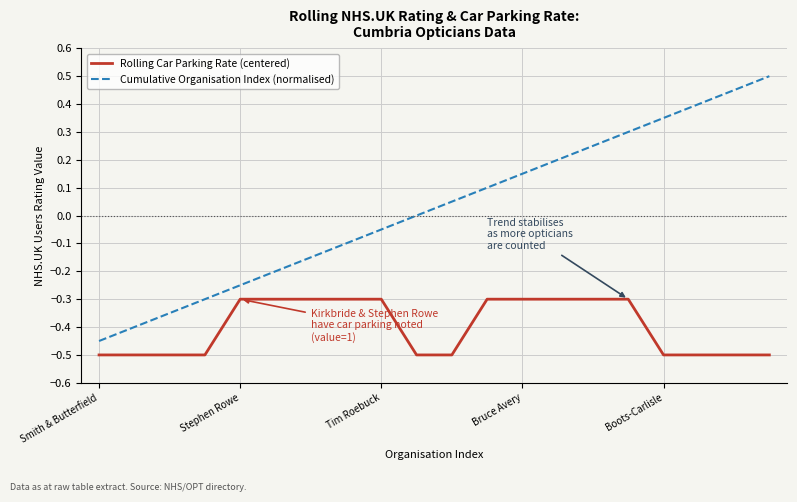

How many lines are shown in the chart?

2